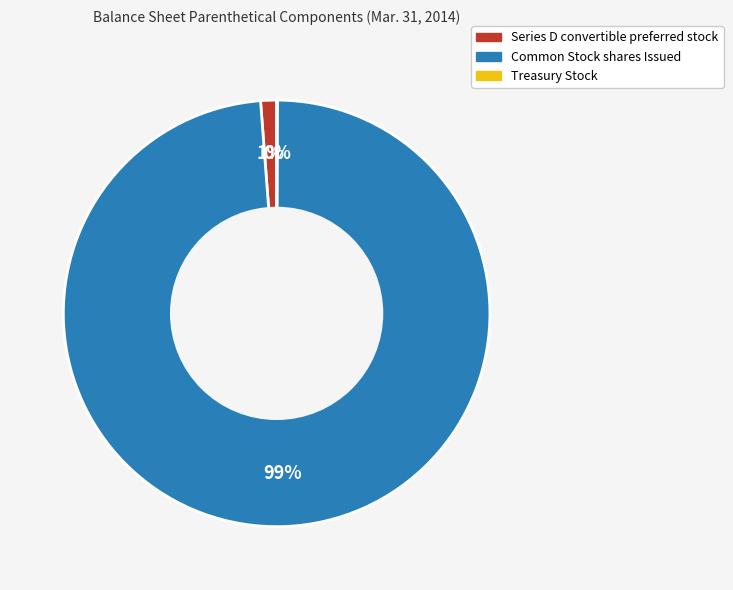

Is it true that Series D convertible preferred stock is 1% of the pie?

True